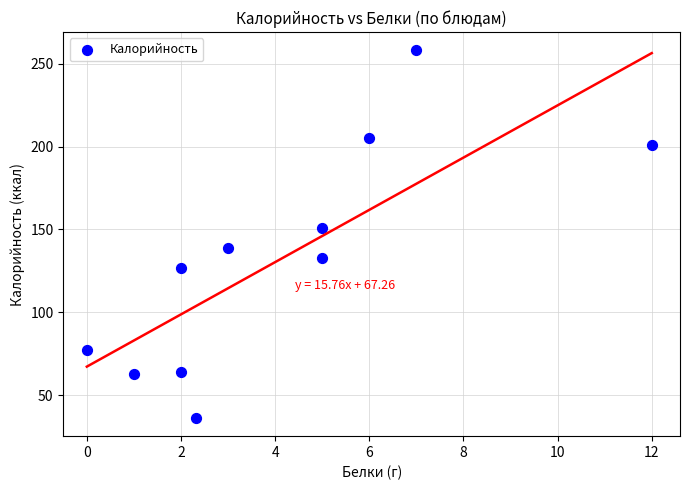

What is the average Y value?

132.2